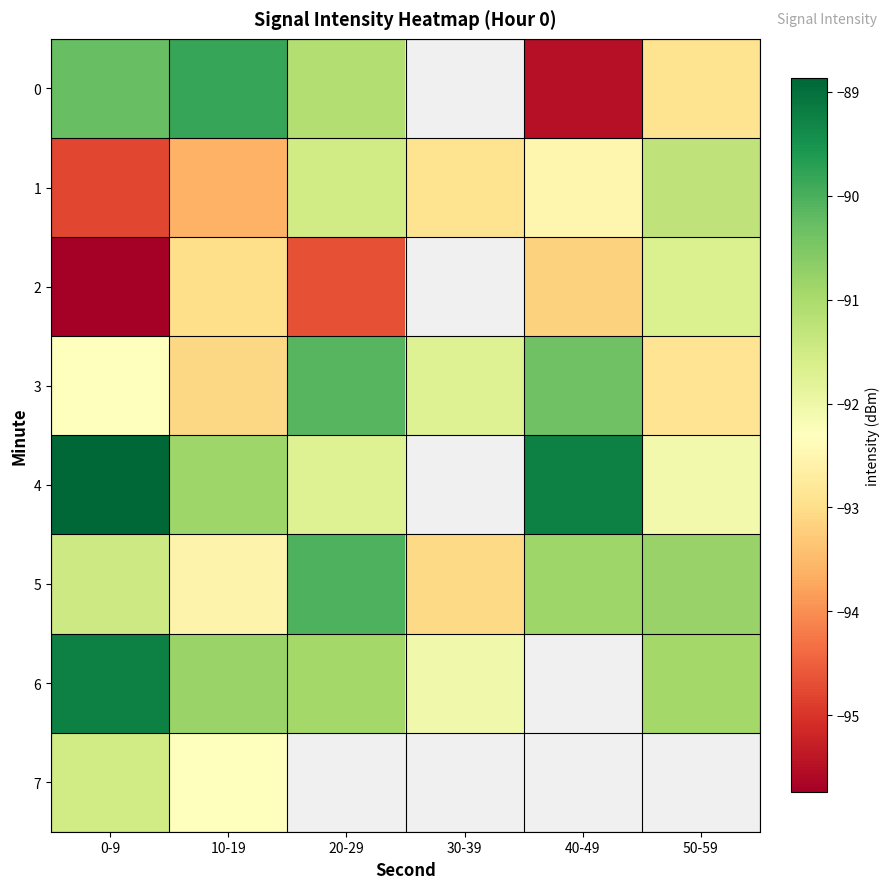

Which has a higher value, 50-59 or 30-39?

30-39